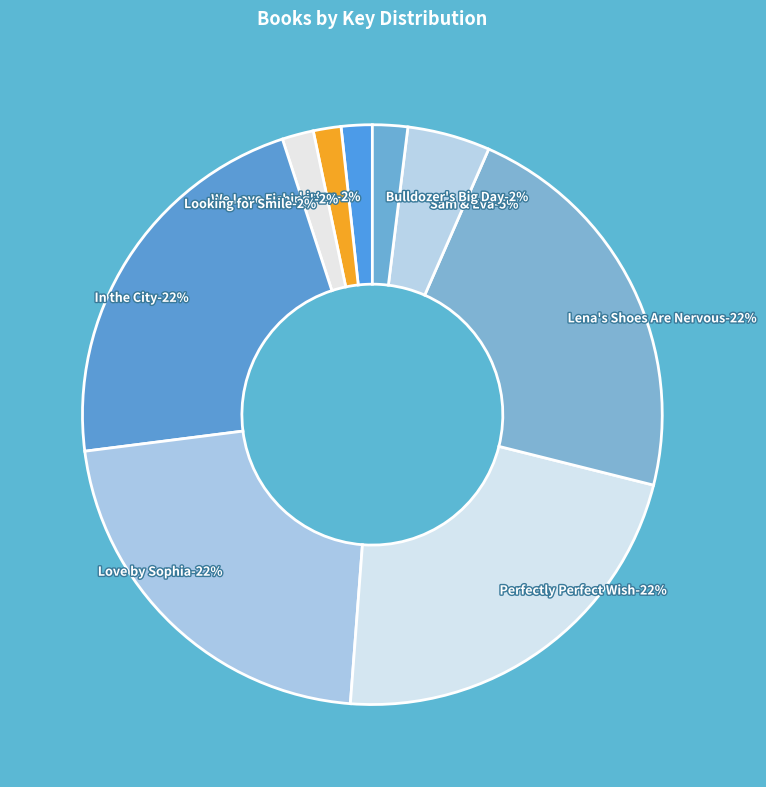

True or false: Sam & Eva accounts for 5% of the total.

True